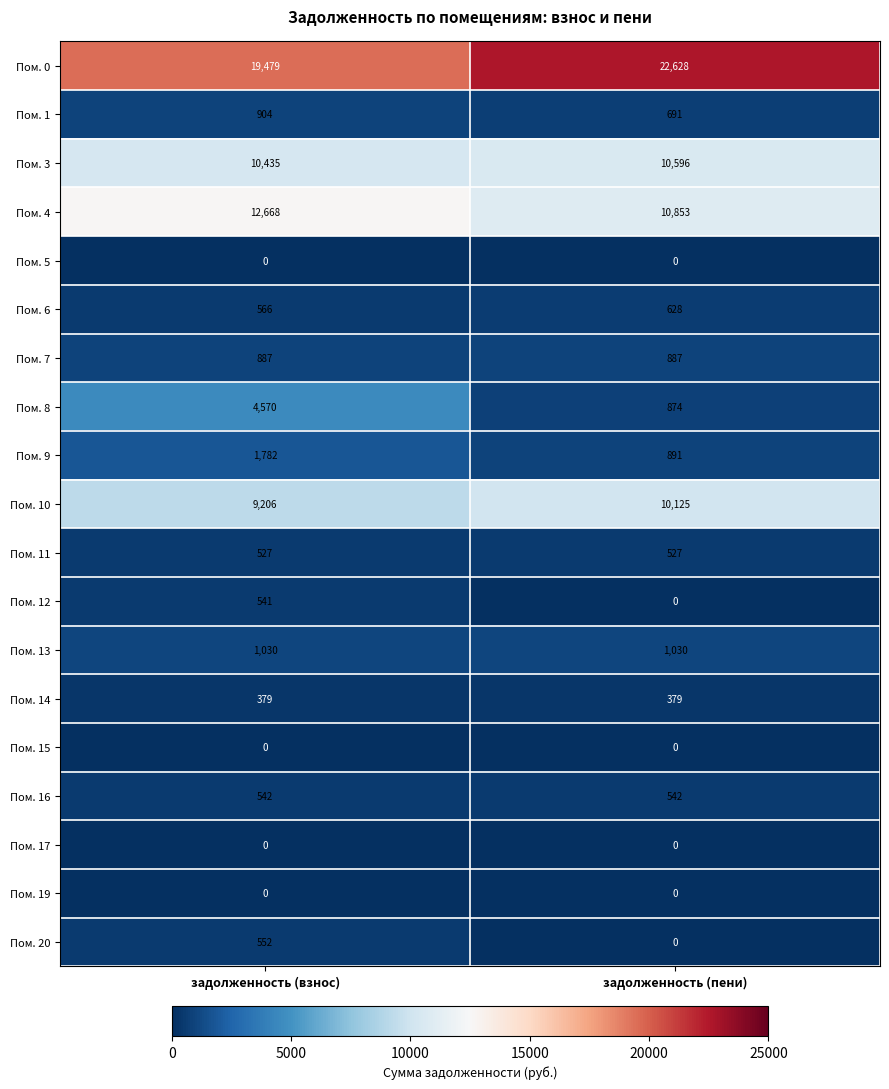

What is the difference between the maximum and minimum values in the Пом. 6 series?

62